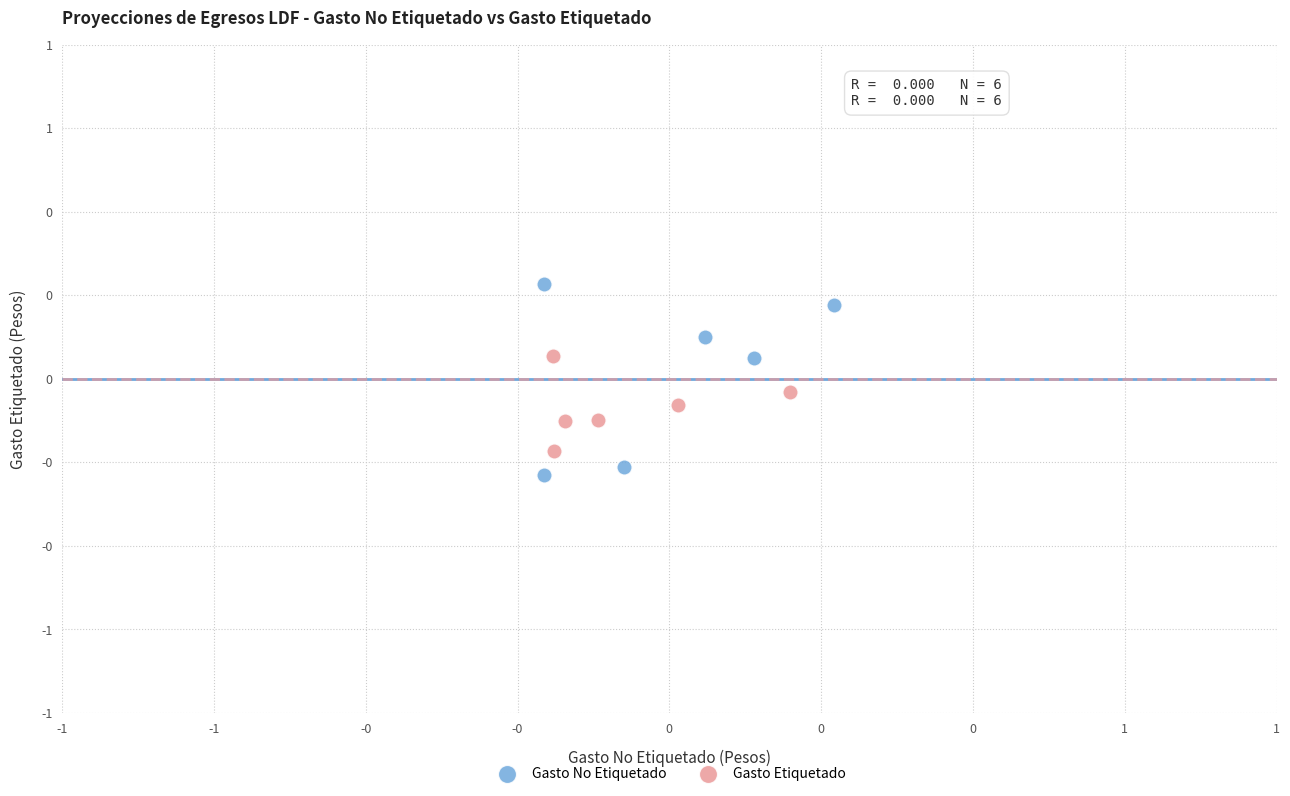

What are all the series names shown in the legend?

Gasto No Etiquetado, Gasto Etiquetado